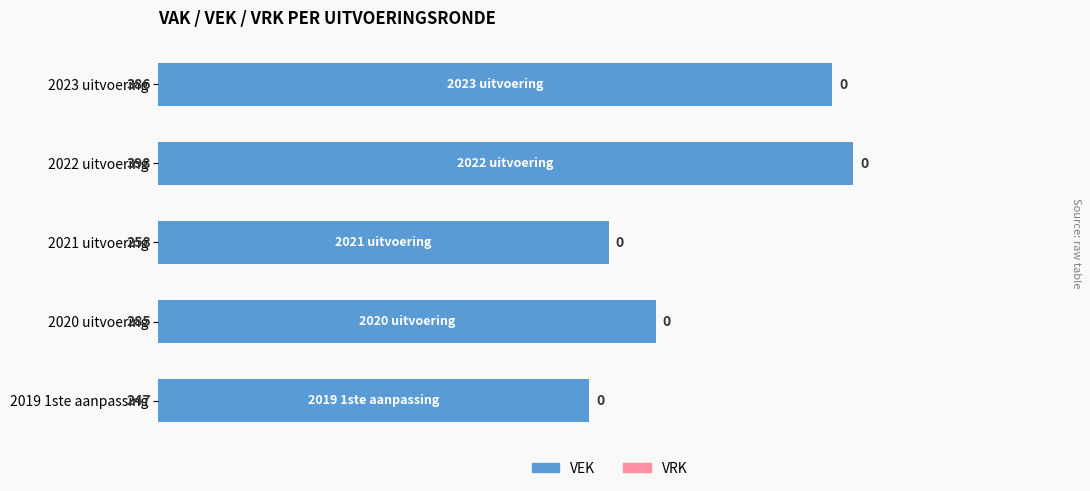

How many bars are there in total?

5